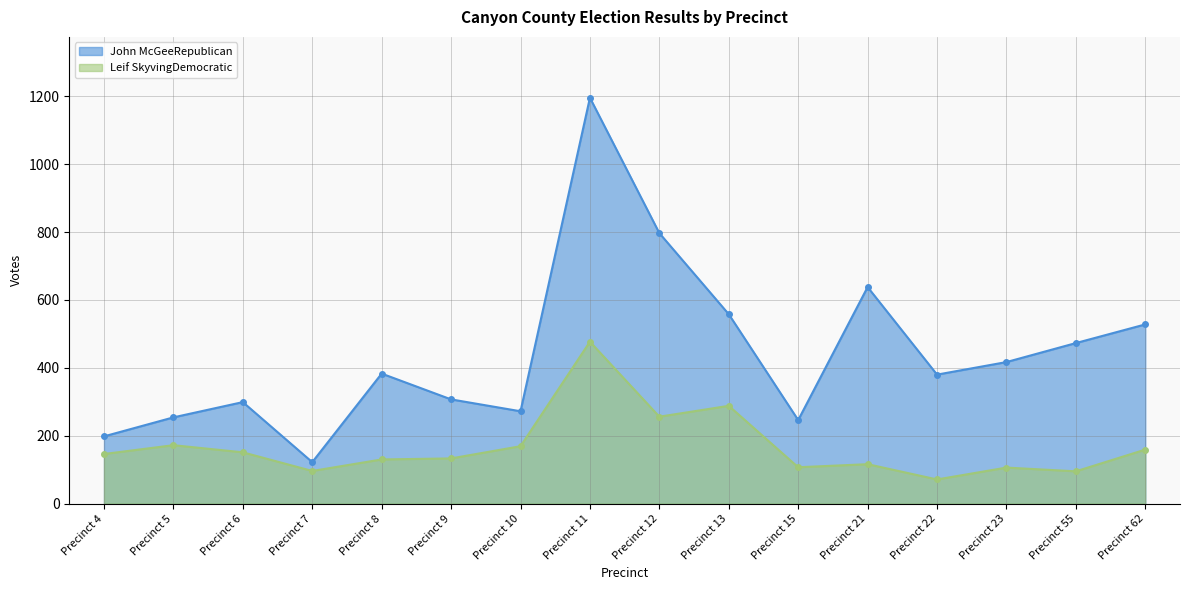

What is the difference between the maximum and minimum values in the Leif SkyvingDemocratic series?

406